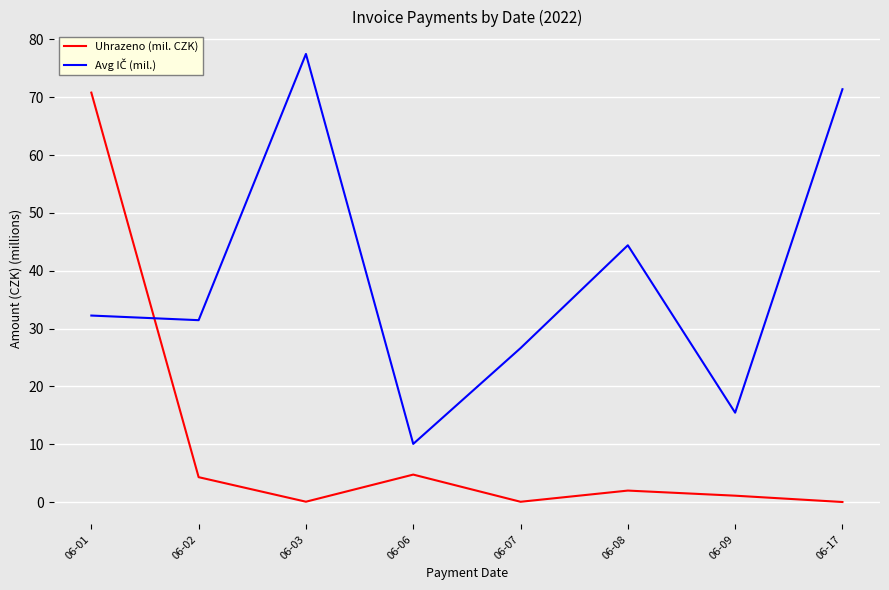

What value does the Uhrazeno (mil. CZK) series have at 06-06?

4.7